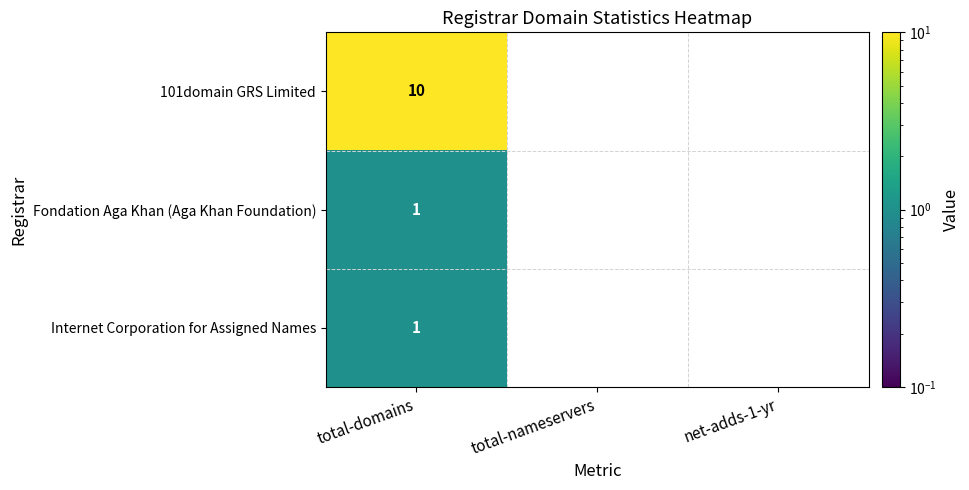

What is the total value across all series at total-domains?

12